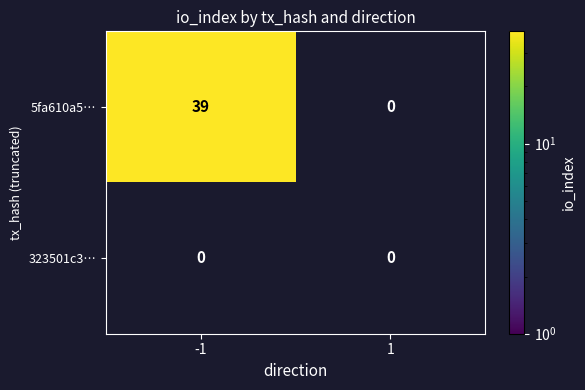

Is it true that 5fa610a5… equals 39 at -1?

True